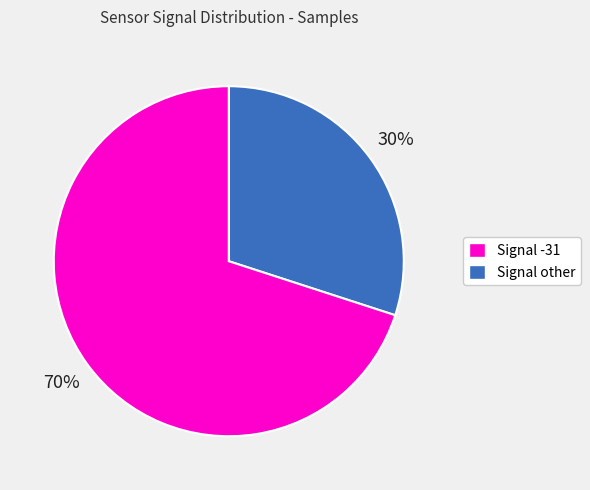

To the nearest percent, what is the average slice percentage?

50%